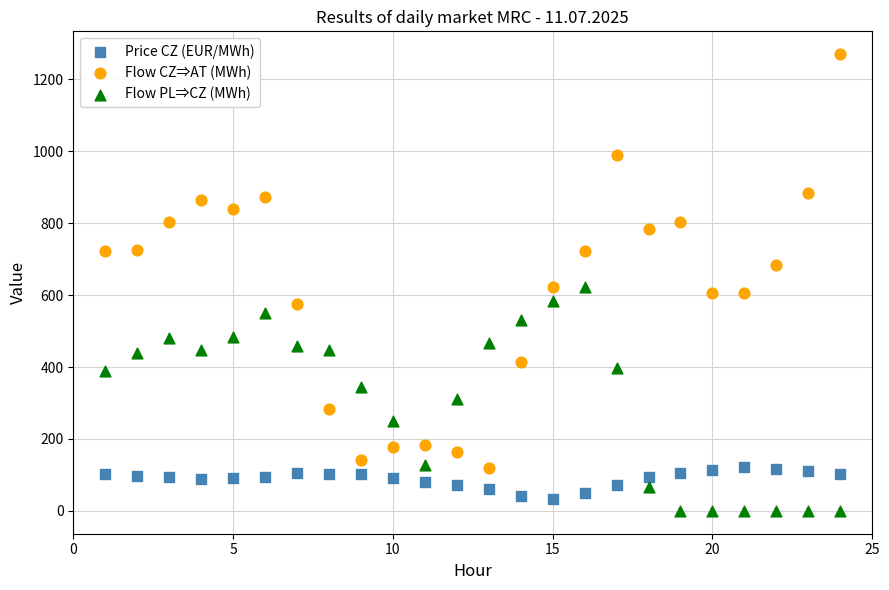

Which series contains the highest Y value?

Flow CZ⇒AT (MWh)